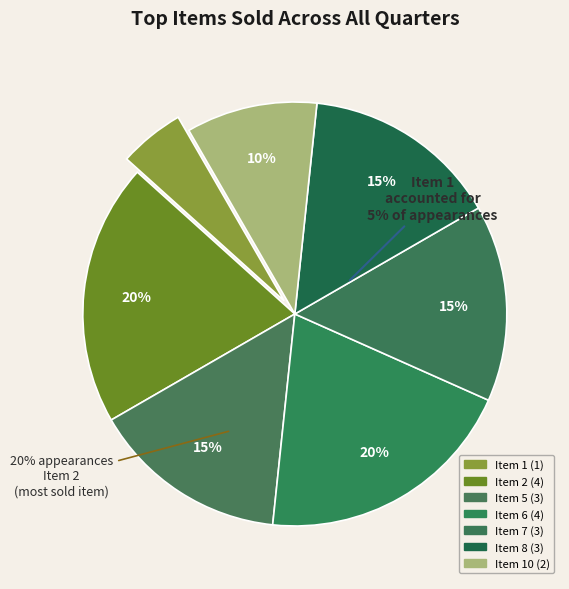

Which category has the smallest portion of the pie?

Item 1